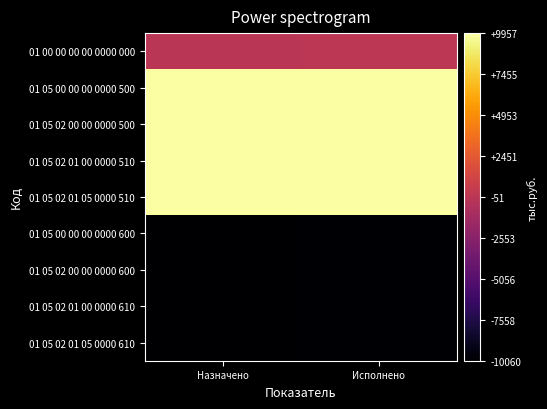

At which category is the sum across all series the highest?

Исполнено